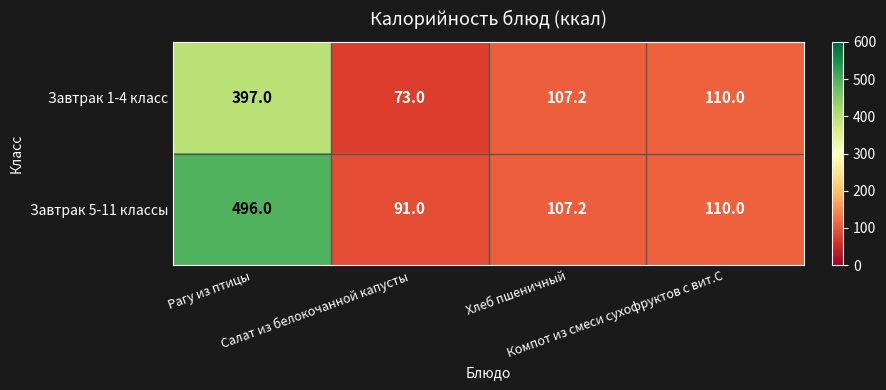

List the series in order of their peak value, lowest first.

Завтрак 1-4 класс, Завтрак 5-11 классы